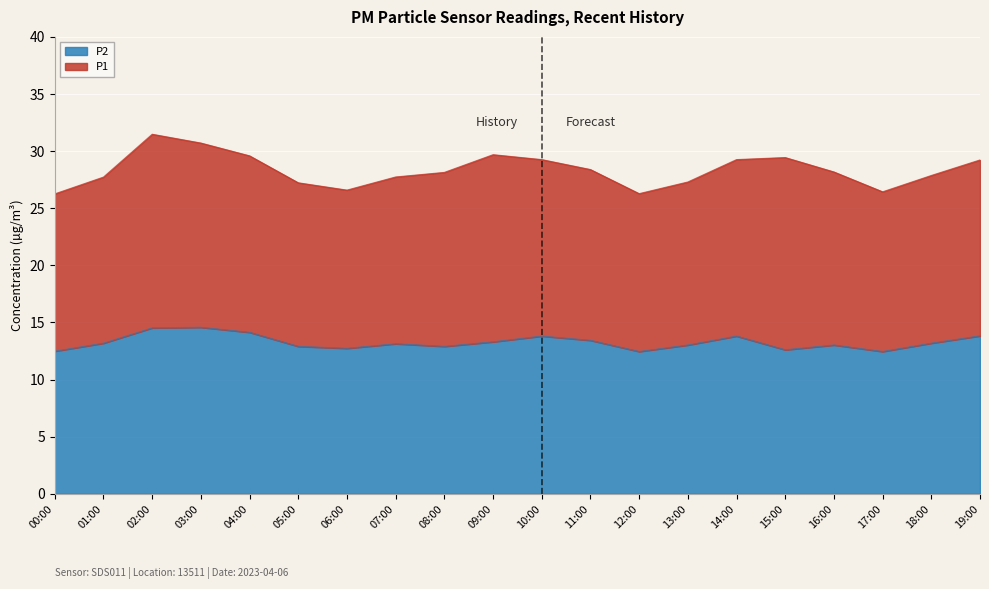

Where does the data first go above 13?

01:00